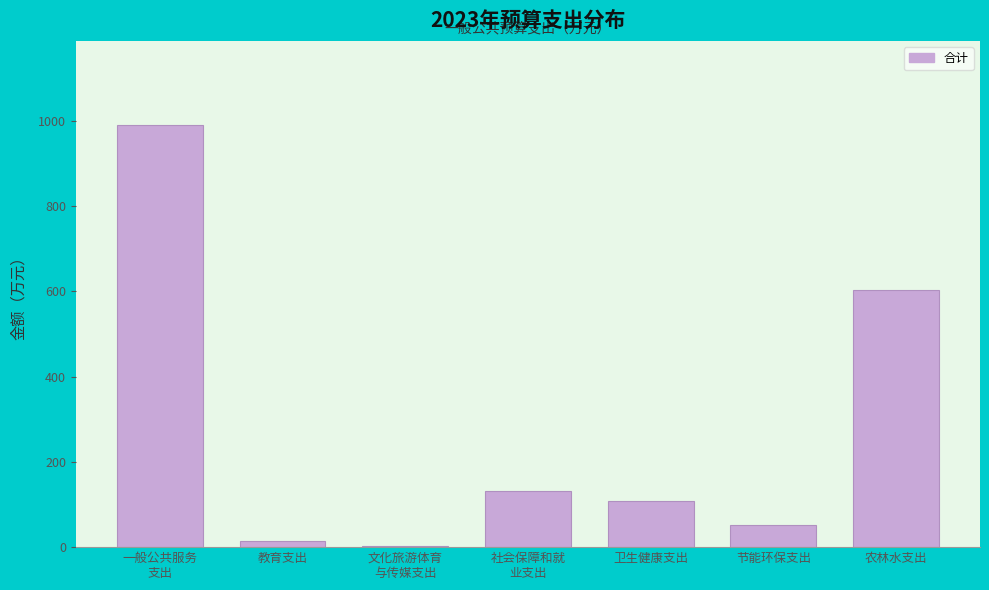

What is the sum of all values?

1902.9